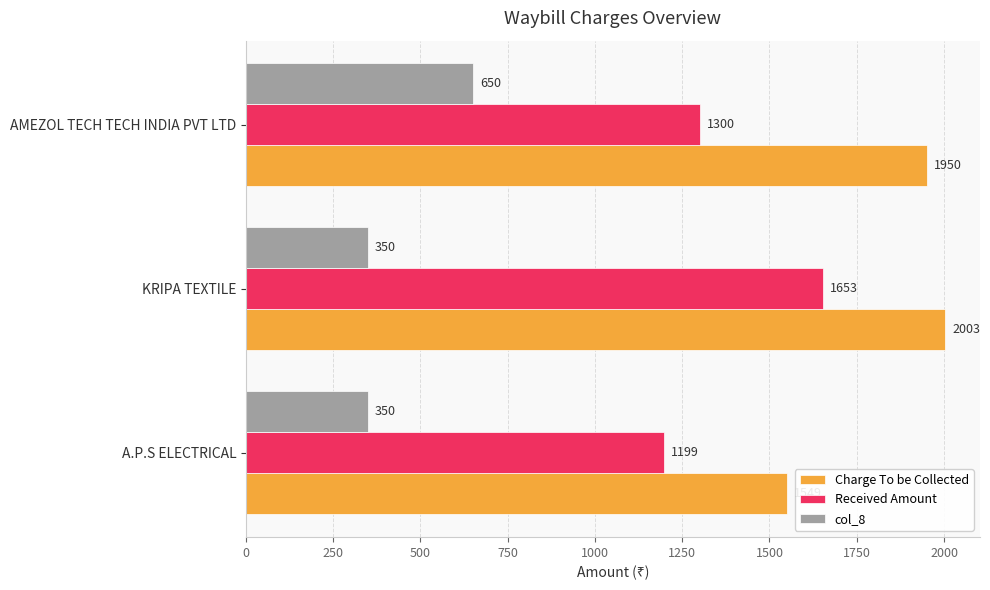

At which label does Charge To be Collected reach its peak?

KRIPA TEXTILE